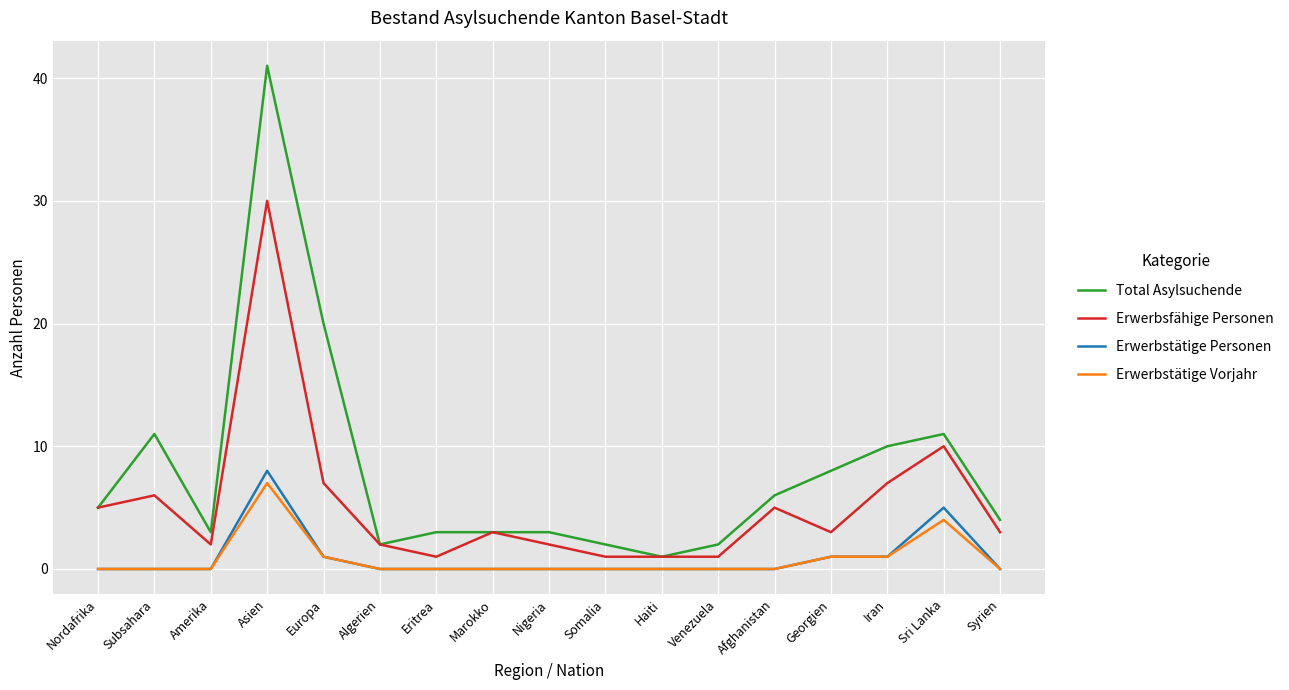

At which category is the sum across all series the highest?

Asien